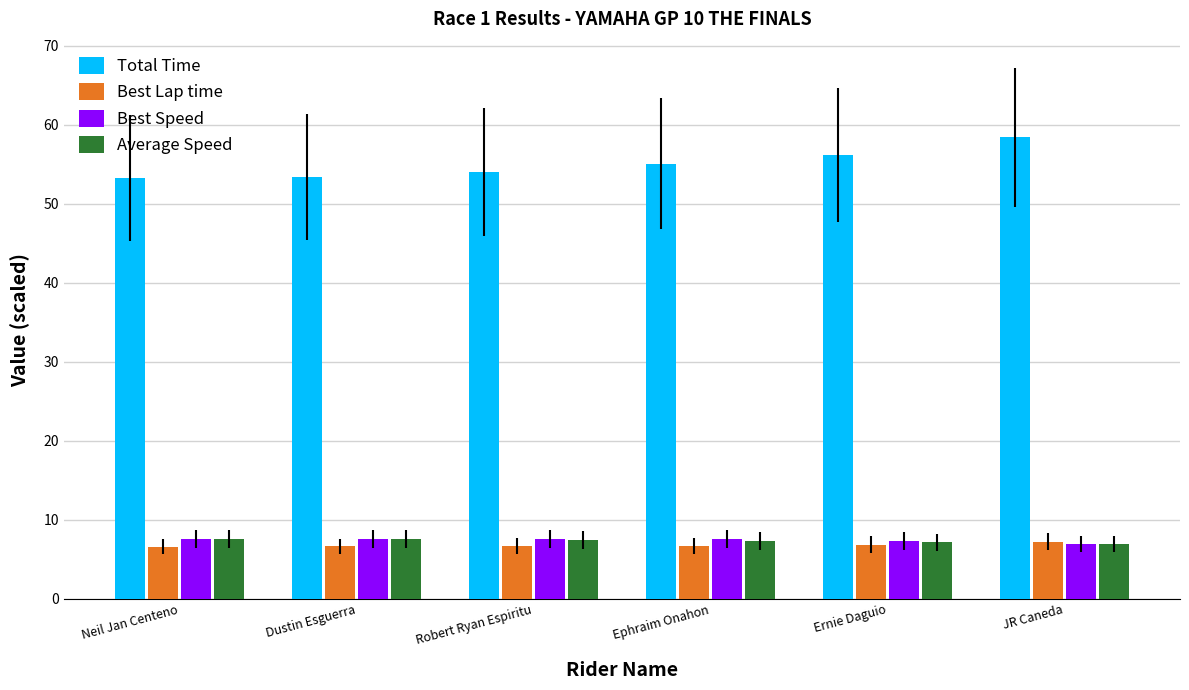

What is the spread (max minus min) of values at Ephraim Onahon?

48.4